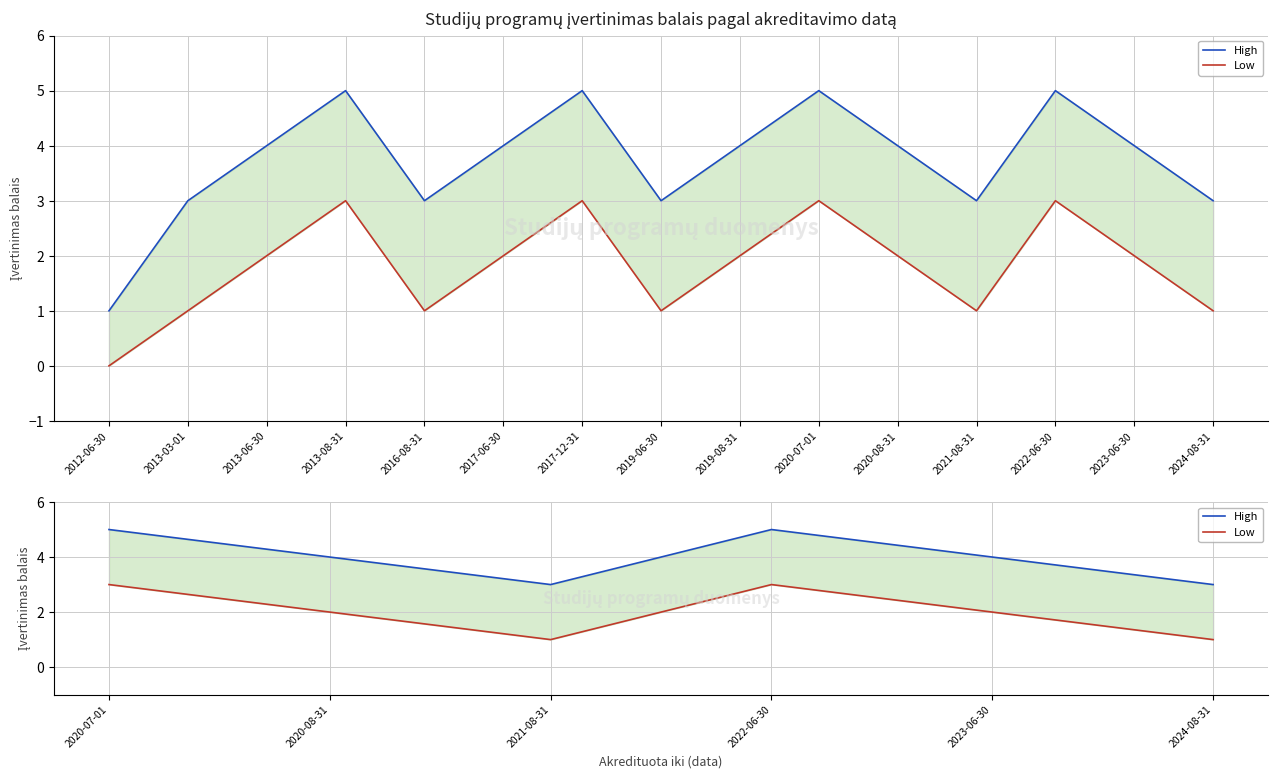

How many interior local peaks does the High series have?

1